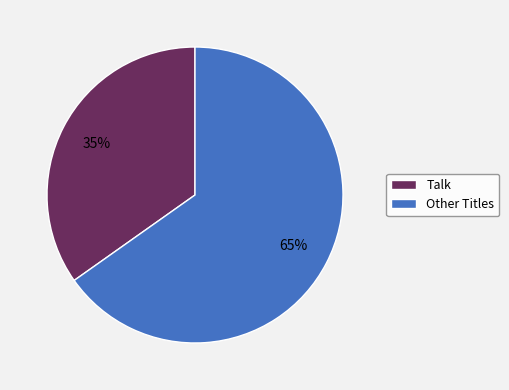

How many segments does this pie chart have?

2